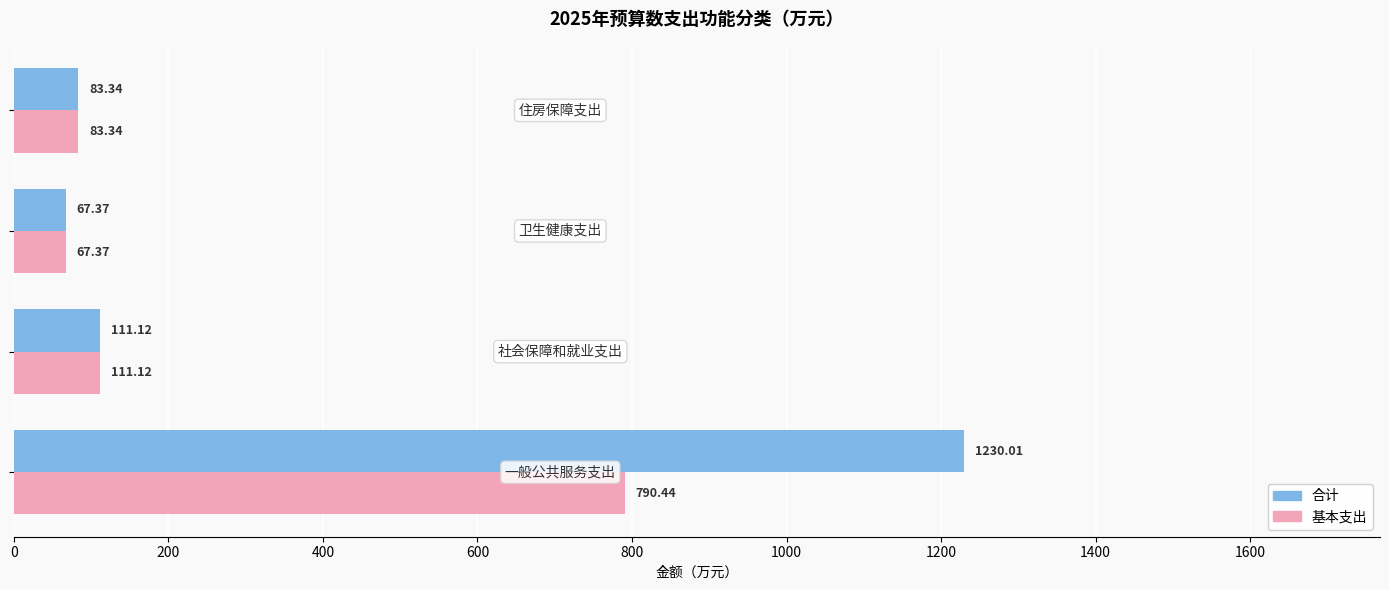

What is the difference between the maximum and minimum values in the 合计 series?

1162.6